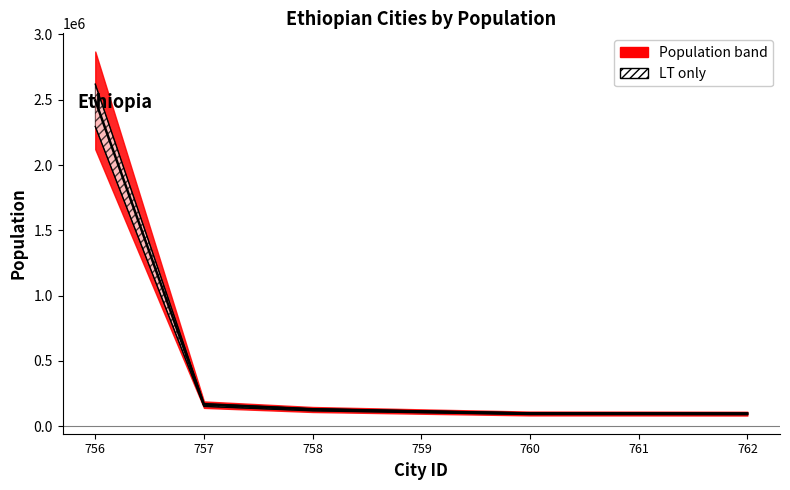

List the labels in order of value, largest first.

756, 757, 758, 759, 760, 761, 762